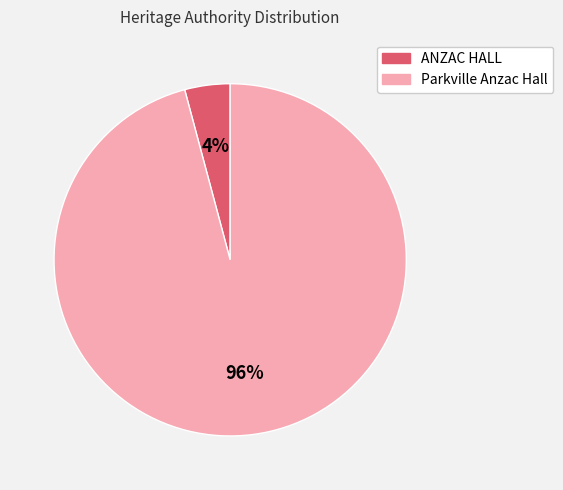

Does any single category account for the majority?

Yes